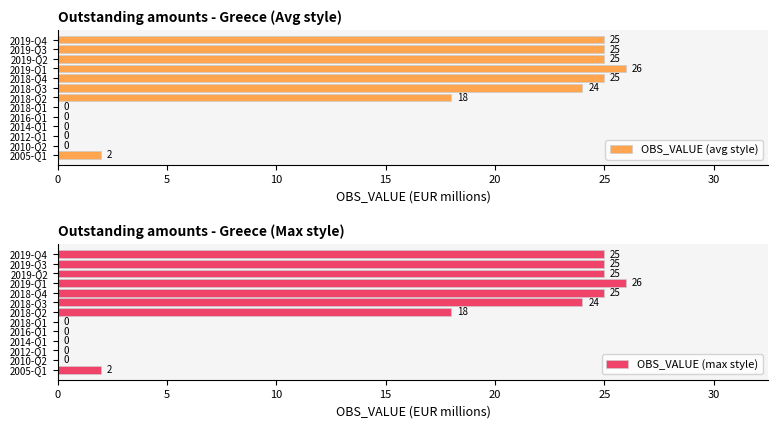

What is the maximum value for OBS_VALUE (avg style)?

26